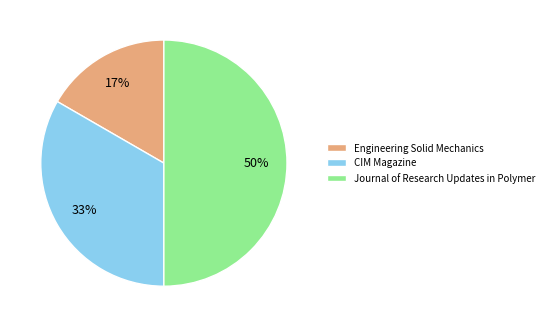

Count the number of slices in the pie.

3